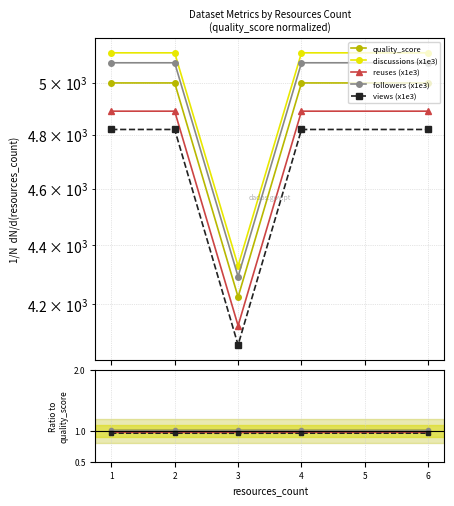

True or false: followers (x1e3) has a value of 0.5 at 1.

False